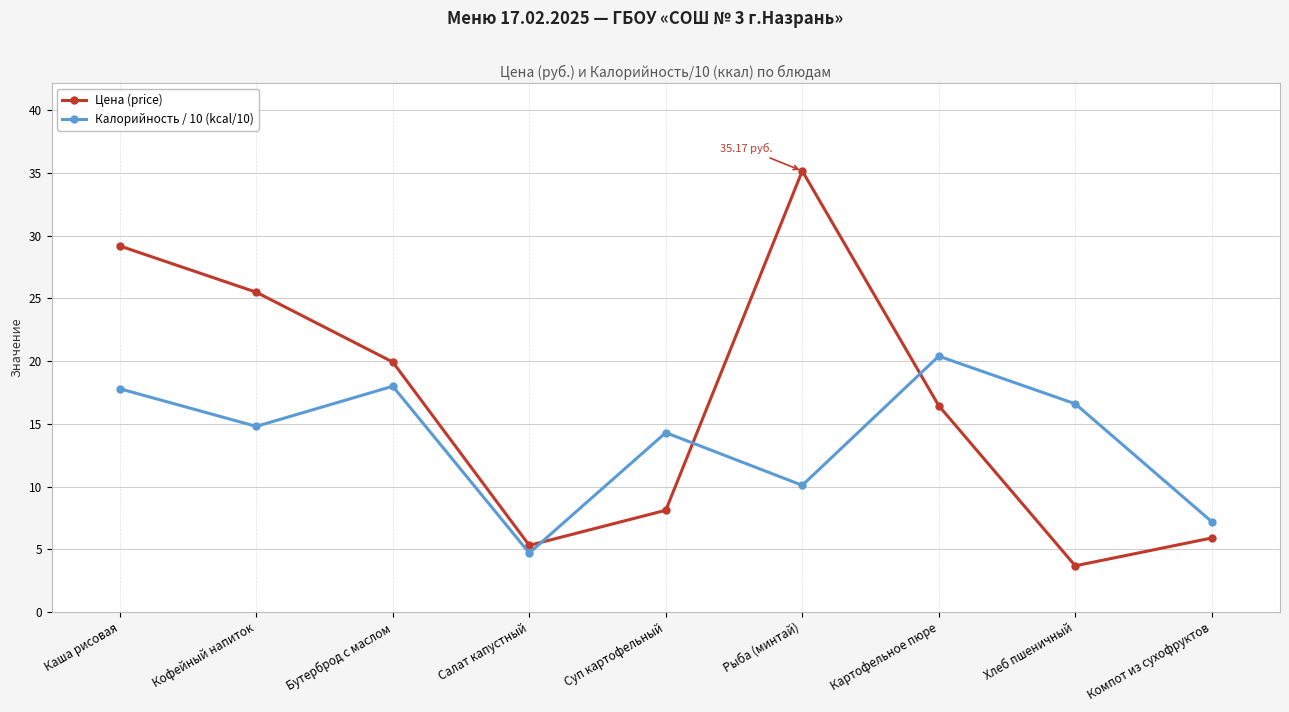

Which series has the largest range (max minus min)?

Цена (price)